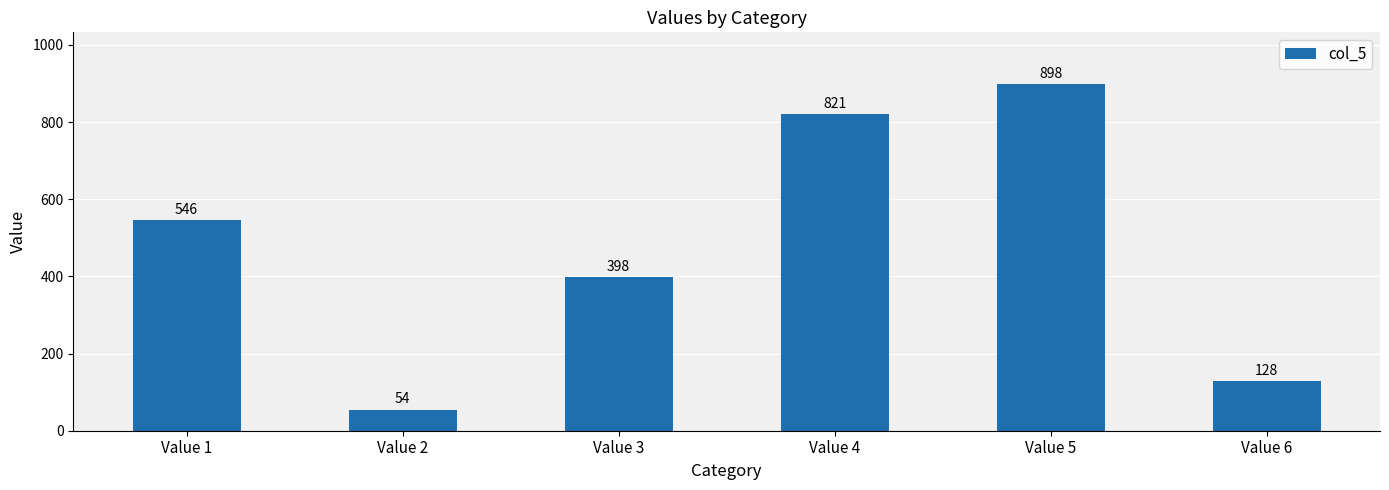

Reading left to right, list all the values displayed in this chart.

Value 1=546	Value 2=54	Value 3=398	Value 4=821	Value 5=898	Value 6=128